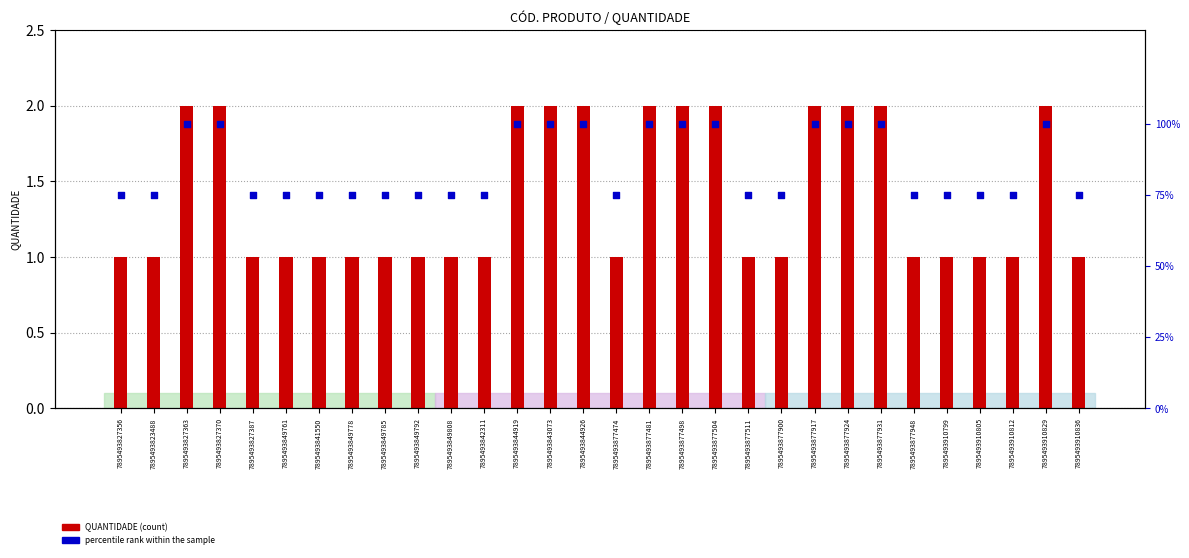

What are all the series names shown in the legend?

QUANTIDADE, percentile rank within the sample